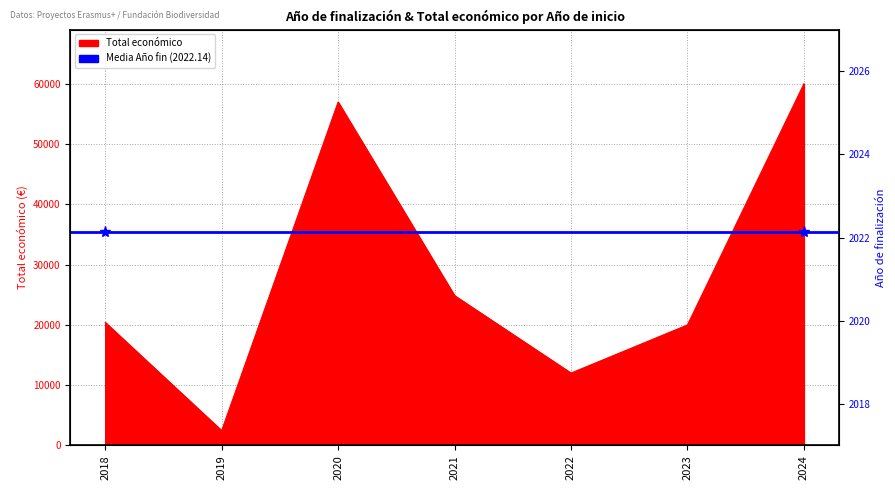

What is the value of the 7th point from the left?

60000